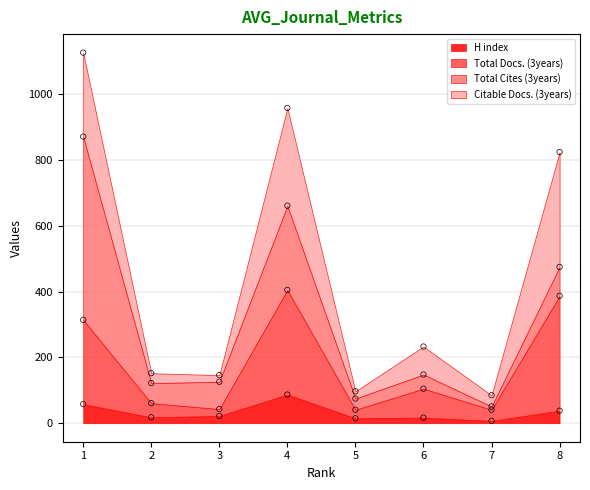

Which series has the largest total across all categories?

Total Docs. (3years)